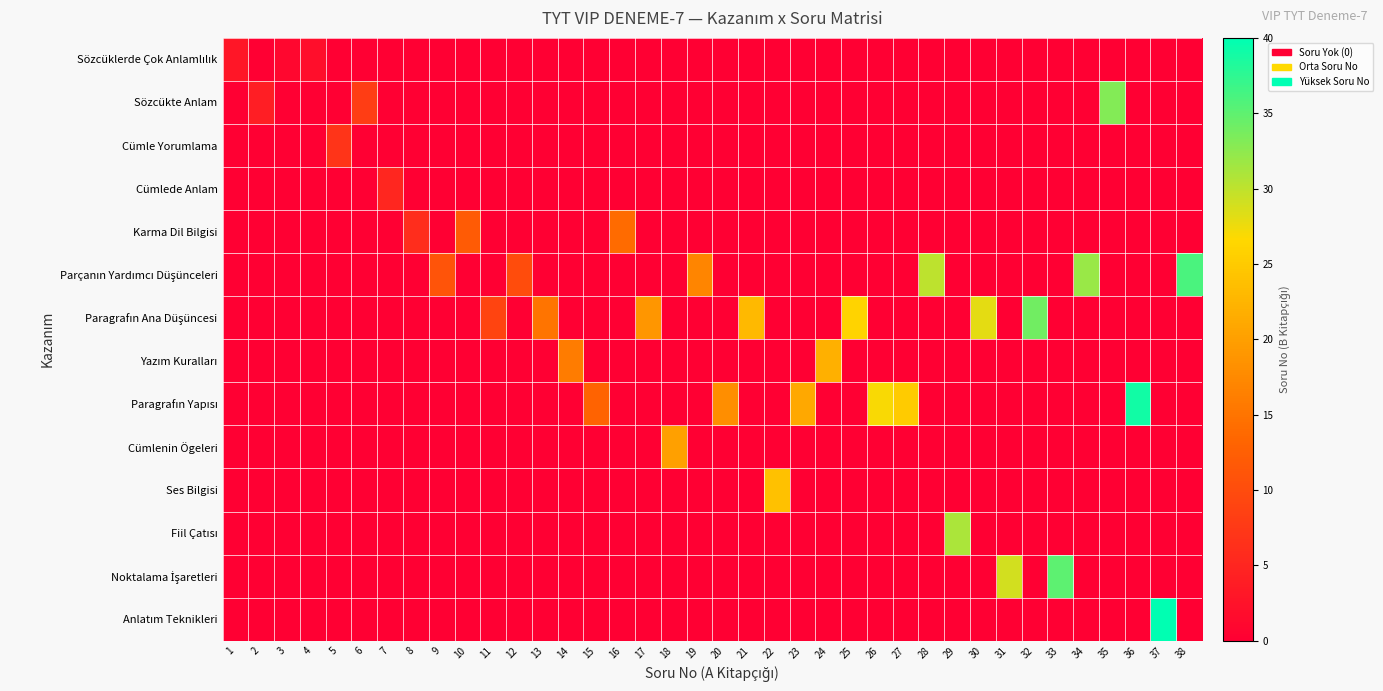

What is the total value across all series at 27?

25